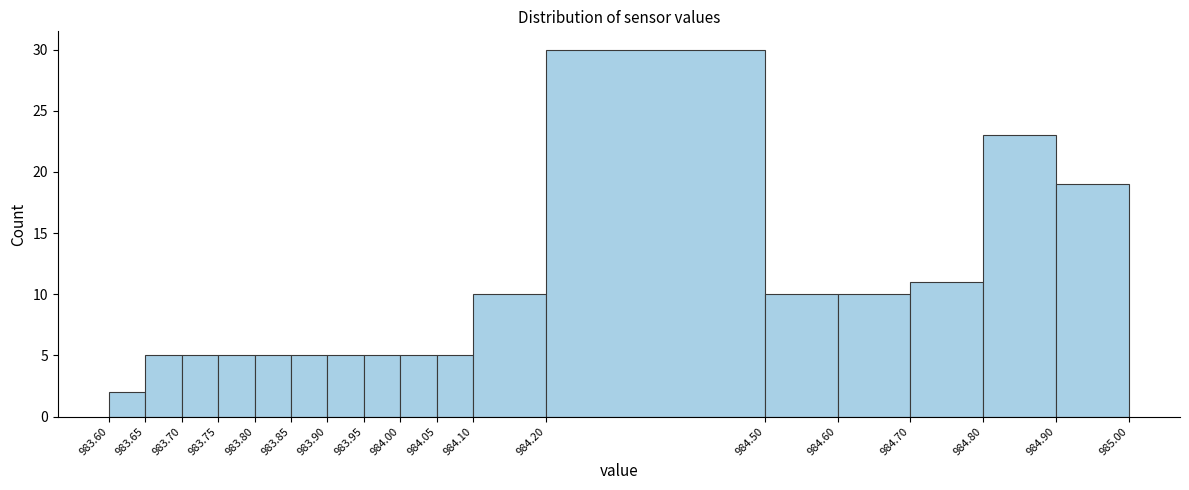

Reading left to right, transcribe this chart: for each bar, give the range it covers on the x-axis and its height. The values are not printed on the chart, so give them approximately, as read against the axis.

983.60 to 983.65: 2
983.65 to 983.70: 5
983.70 to 983.75: 5
983.75 to 983.80: 5
983.80 to 983.85: 5
983.85 to 983.90: 5
983.90 to 983.95: 5
983.95 to 984.00: 5
984.00 to 984.05: 5
984.05 to 984.10: 5
984.10 to 984.20: 10
984.20 to 984.50: 30
984.50 to 984.60: 10
984.60 to 984.70: 10
984.70 to 984.80: 11
984.80 to 984.90: 23
984.90 to 985.00: 19